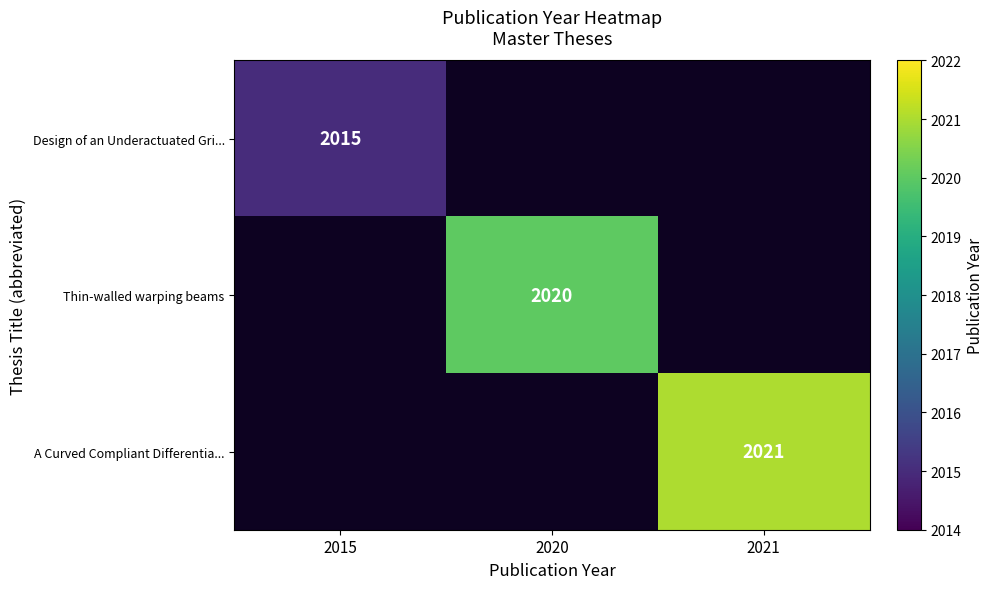

The Thin-walled warping beams series shows 2641 at 2020. True or false?

False